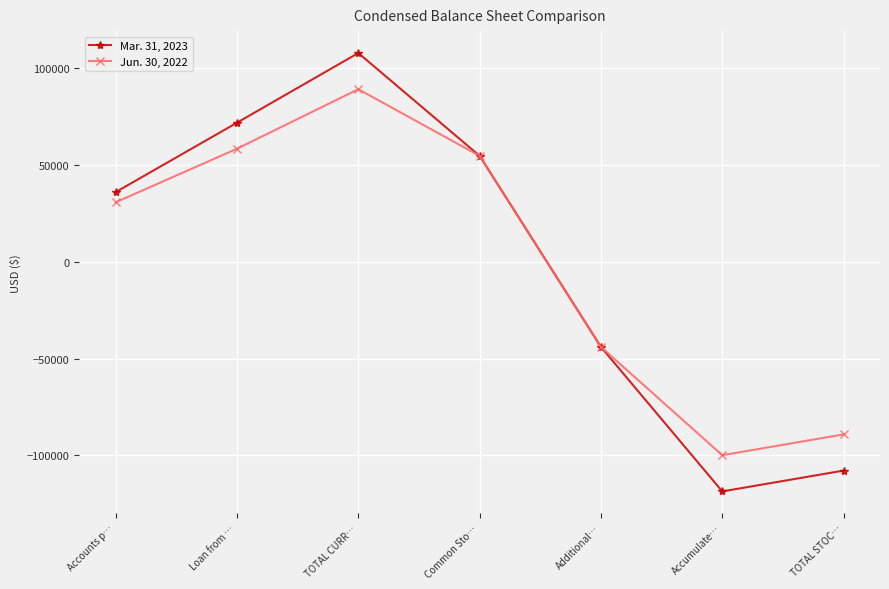

Reading right to left, extract all data points from this chart.

Mar. 31, 2023: TOTAL STOC…=-107835	Accumulate…=-118585	Additional…=-43970	Common Sto…=54720	TOTAL CURR…=107835	Loan from …=71841	Accounts p…=35994
Jun. 30, 2022: TOTAL STOC…=-89144	Accumulate…=-99894	Additional…=-43970	Common Sto…=54720	TOTAL CURR…=89144	Loan from …=58408	Accounts p…=30736